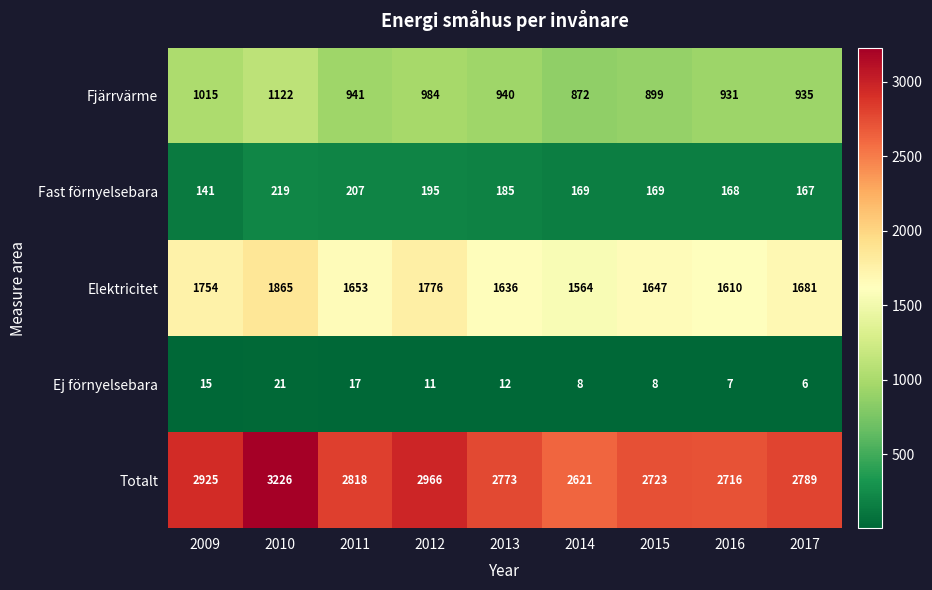

Which series has the largest range (max minus min)?

Totalt